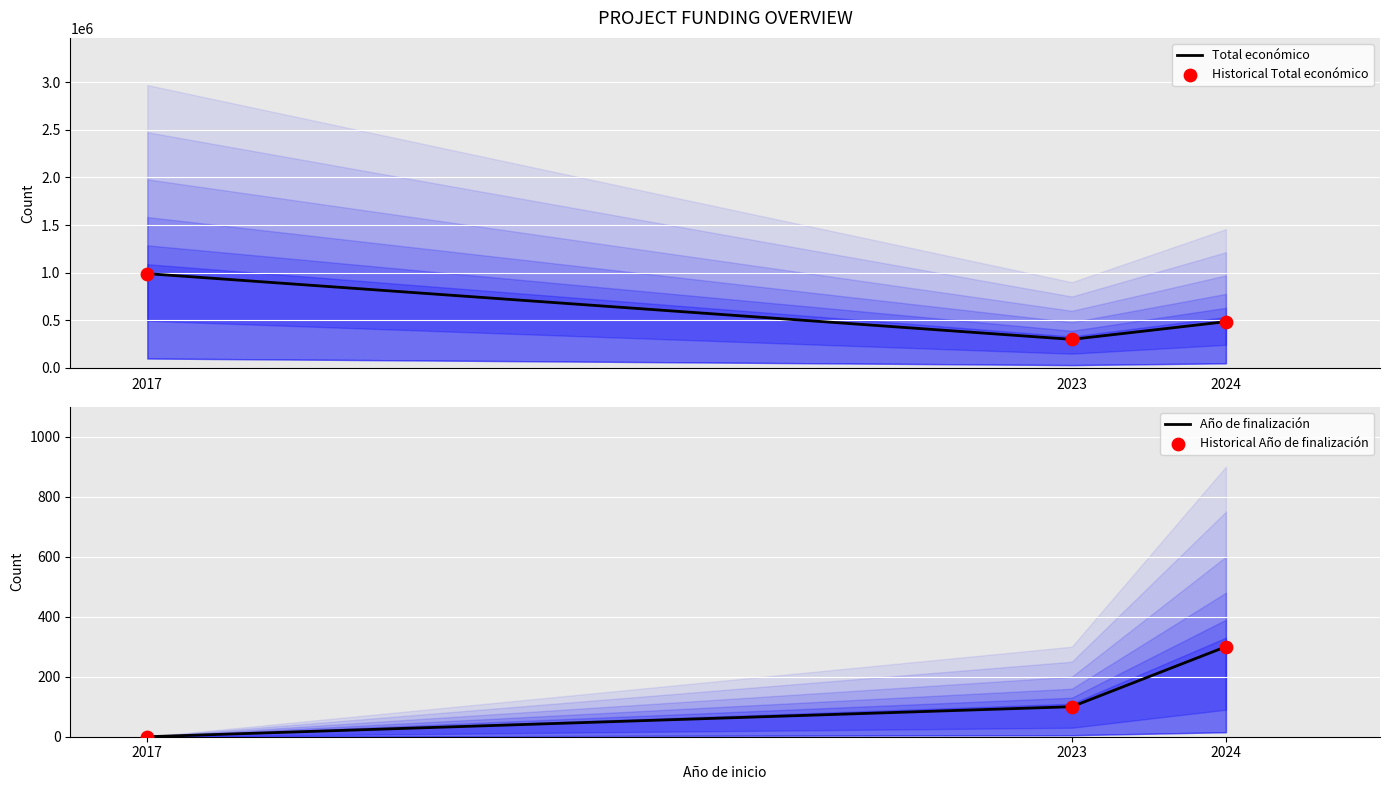

At which category is the sum across all series the highest?

2017